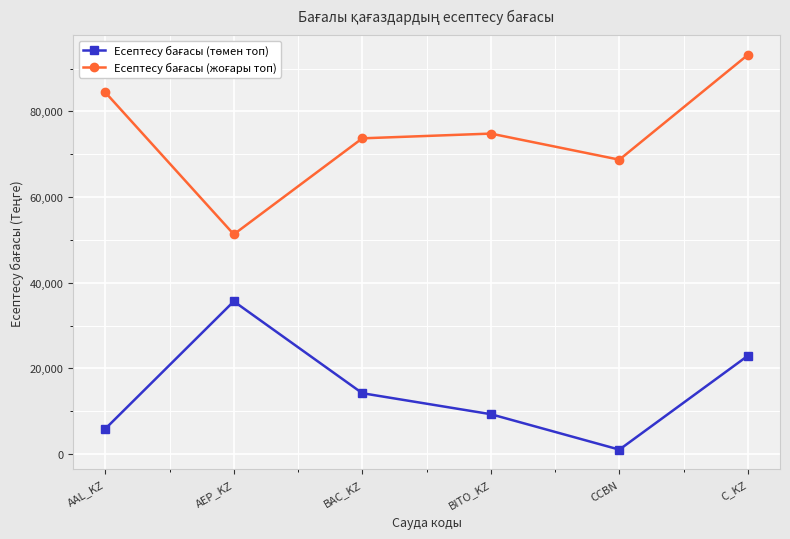

Is this an area chart (filled region under the line)?

No